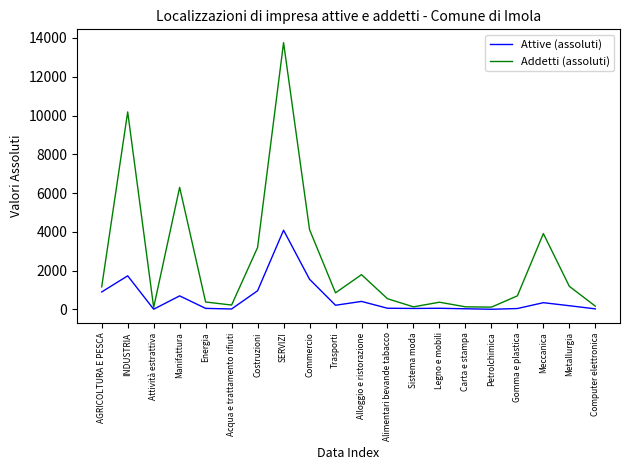

At how many categories does at least one series exceed 5477?

3